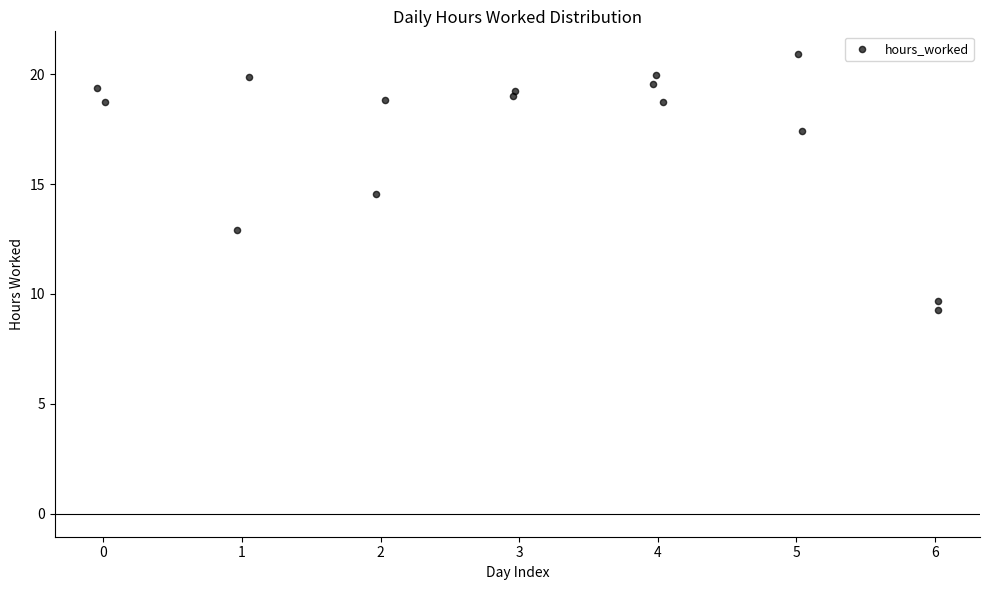

What Y value in the scatter plot is closest to 15?

14.5